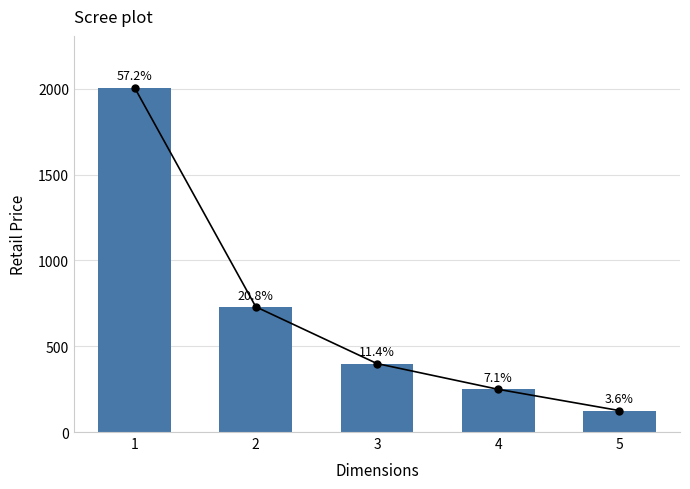

Which has a higher value, 3 or 1?

1